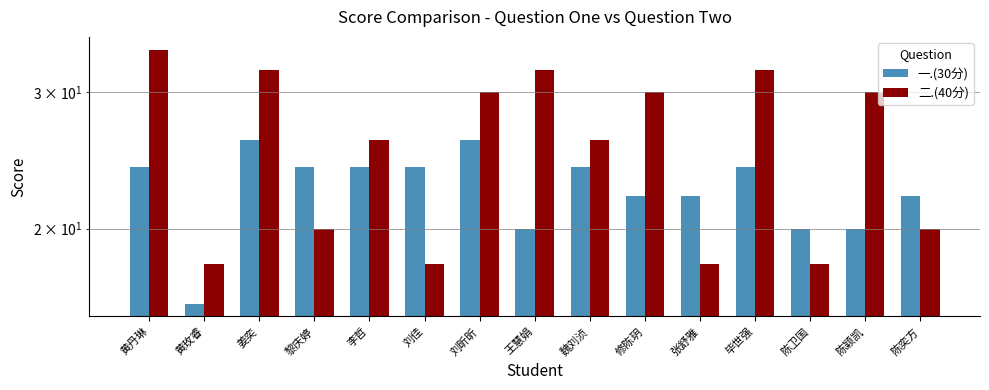

Reading right to left, list all the values displayed in this chart.

一.(30分): 22	20	20	24	22	22	24	20	26	24	24	24	26	16	24
二.(40分): 20	30	18	32	18	30	26	32	30	18	26	20	32	18	34